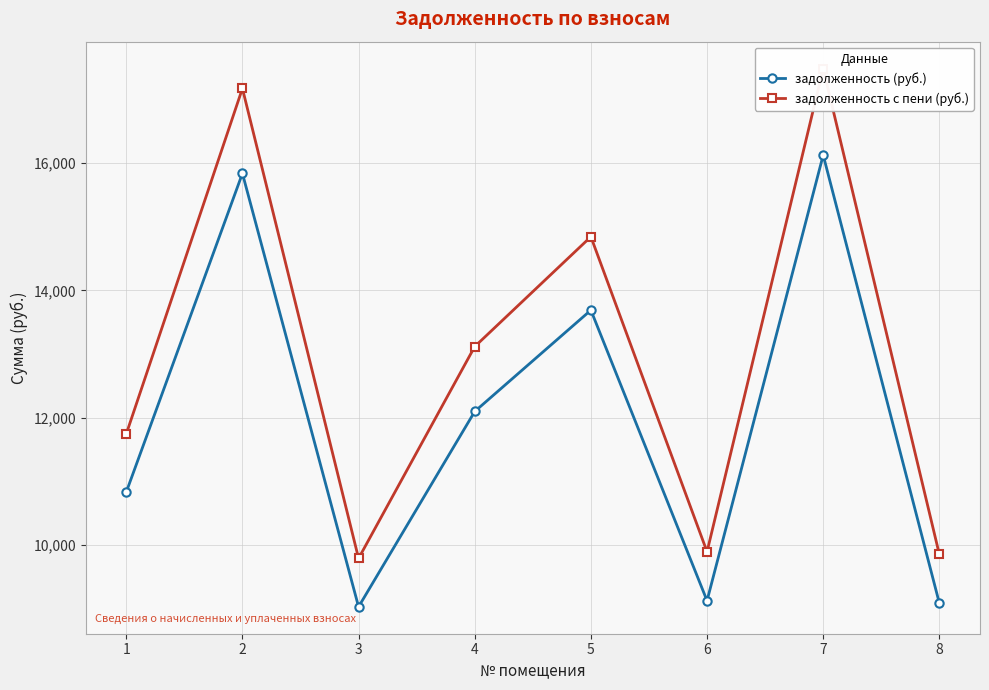

How many series are shown in this chart?

2